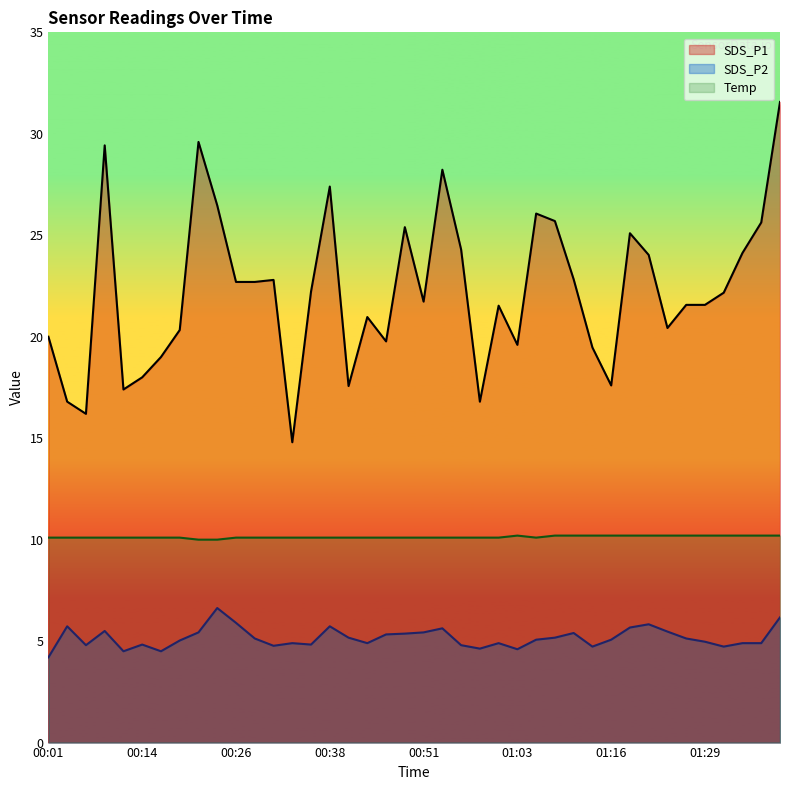

True or false: SDS_P2 and SDS_P1 cross at least once.

False